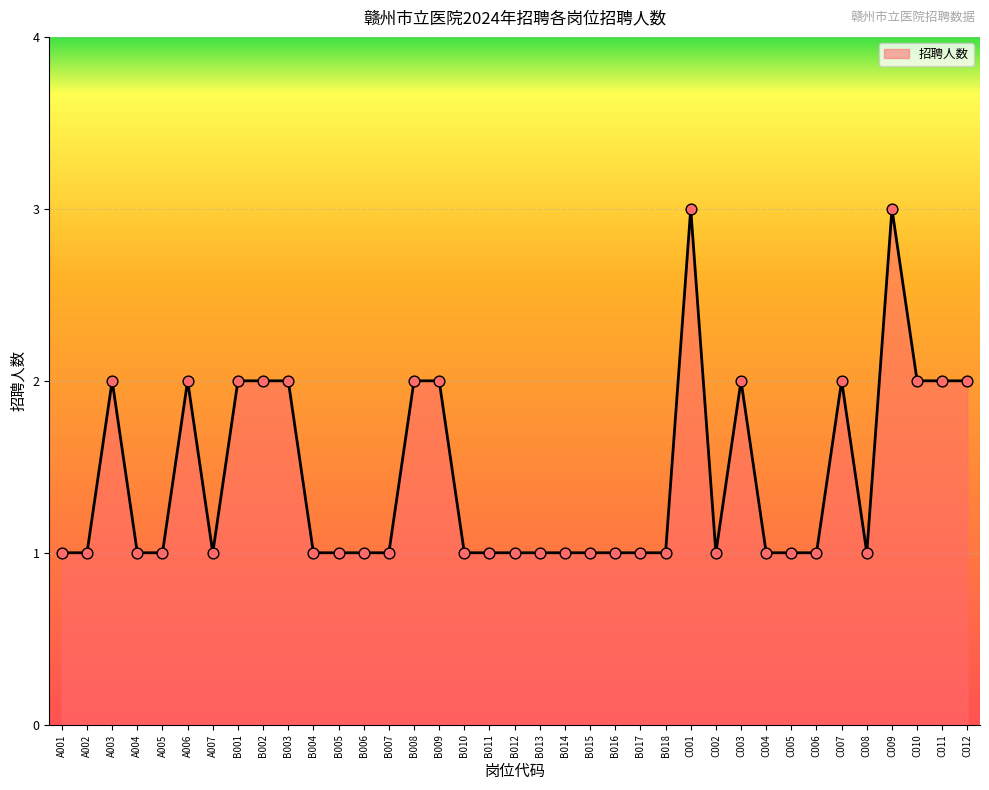

At which category is the sum across all series the highest?

C001